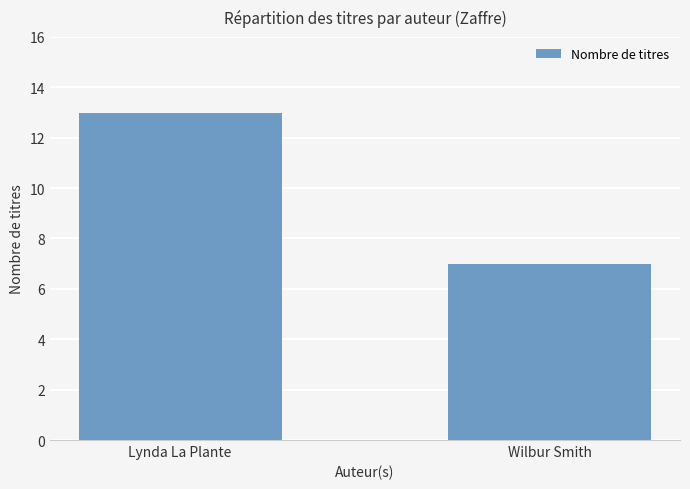

Reading right to left, what are all the values shown in this chart?

7	13